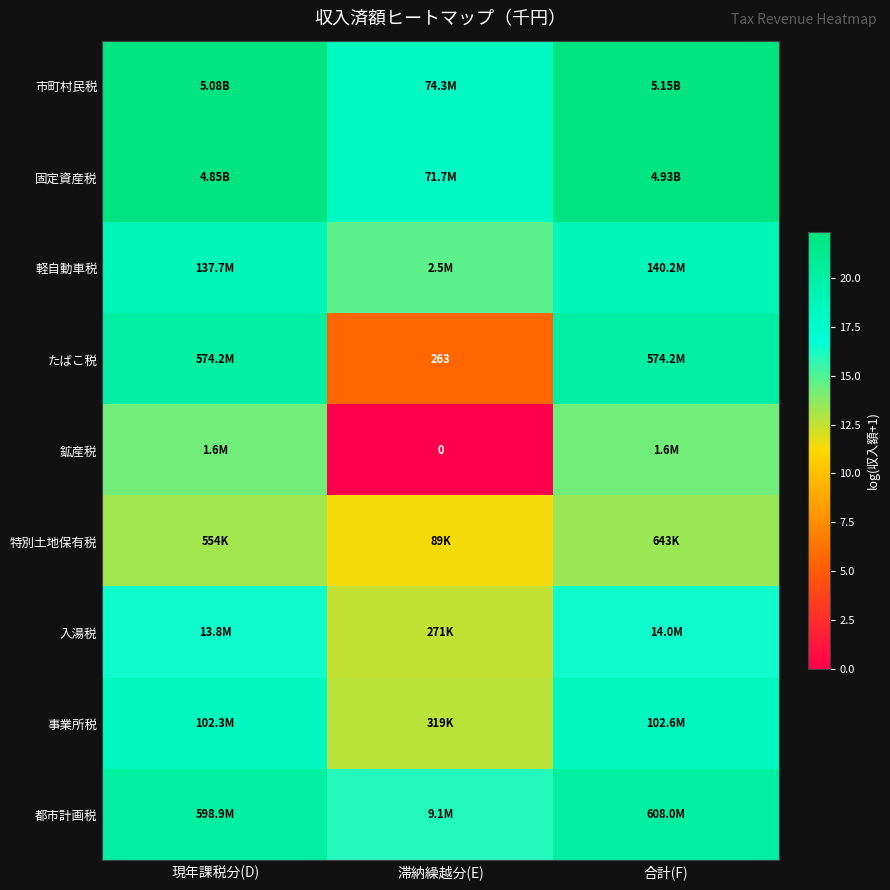

List the series in order of their peak value, lowest first.

特別土地保有税, 鉱産税, 入湯税, 事業所税, 軽自動車税, たばこ税, 都市計画税, 固定資産税, 市町村民税